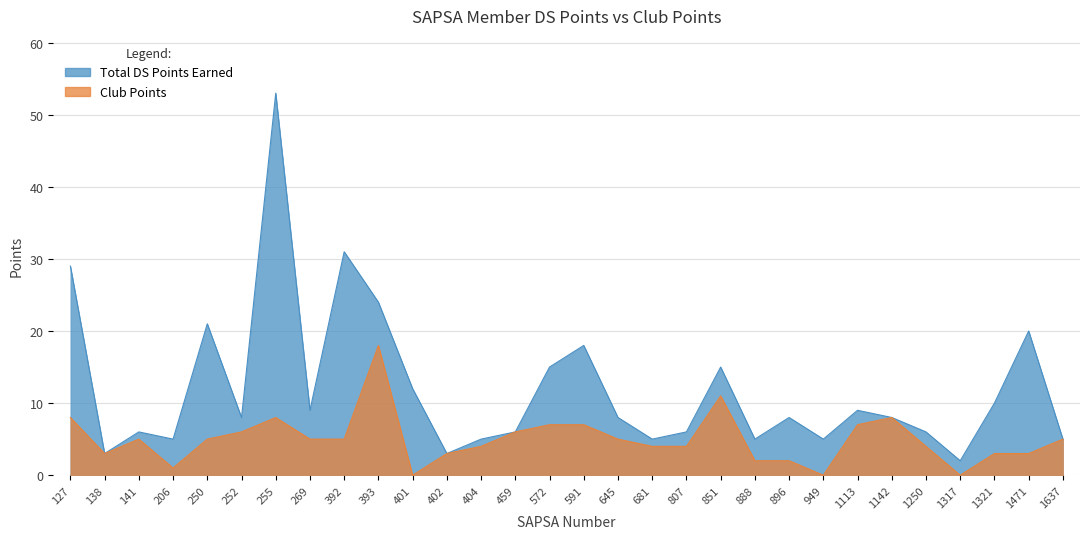

Which series has the largest total across all categories?

Total DS Points Earned